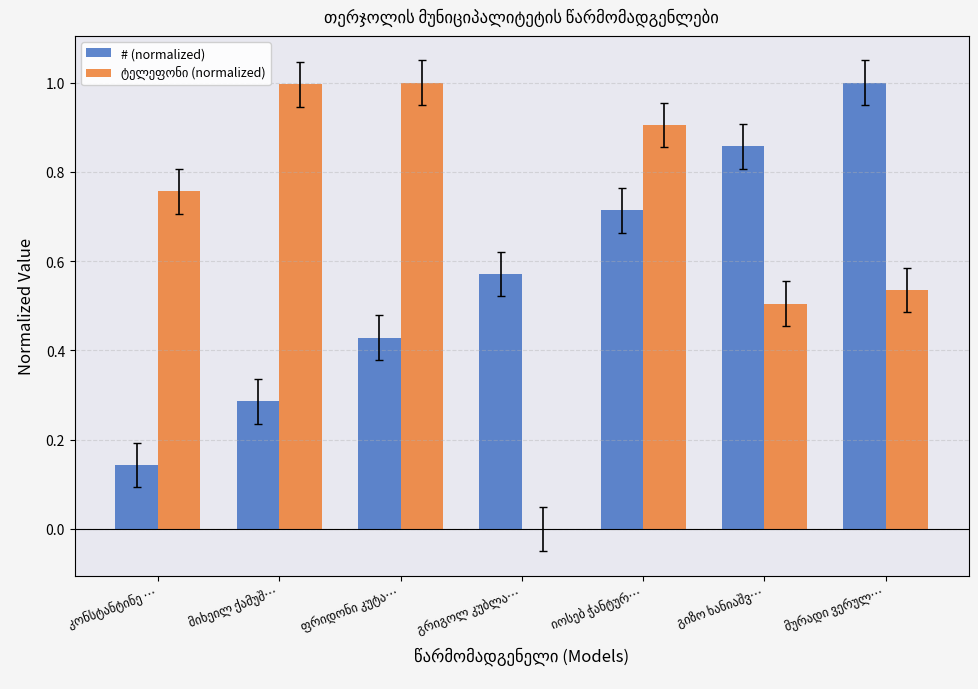

What is the greatest value displayed?

1.0